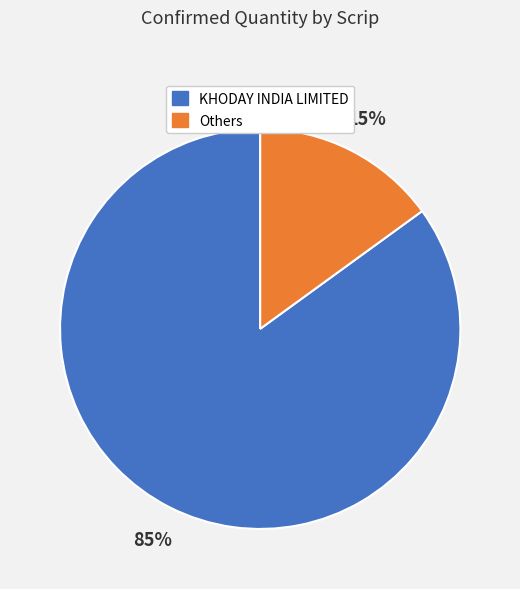

How many segments does this pie chart have?

2